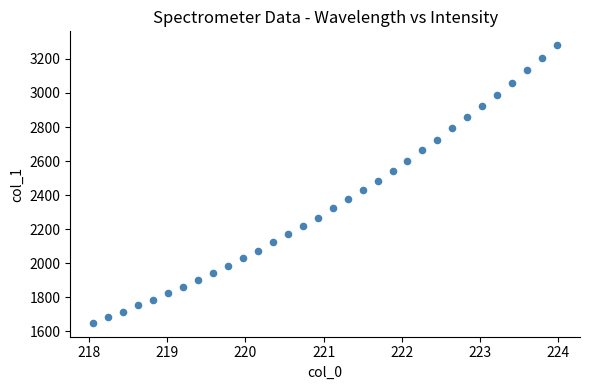

What is the range of Y values (max minus min)?

1631.7